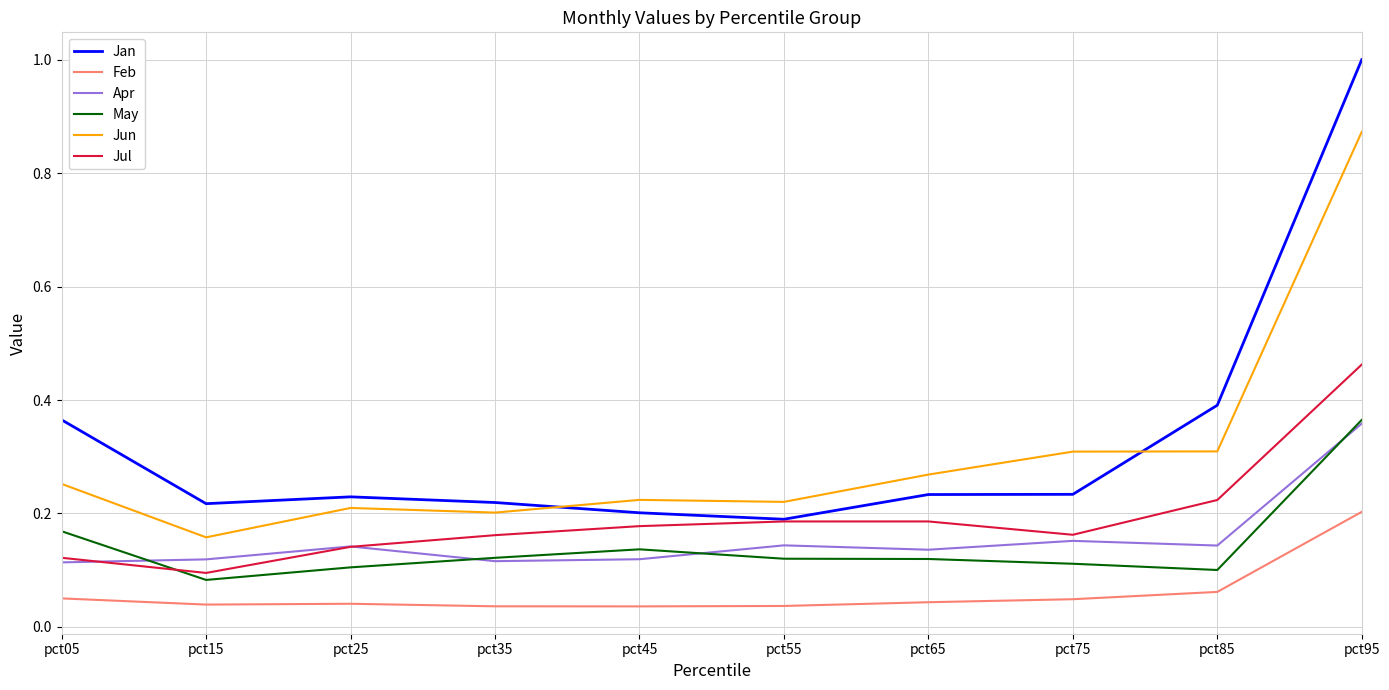

At which category is the sum across all series the highest?

pct95